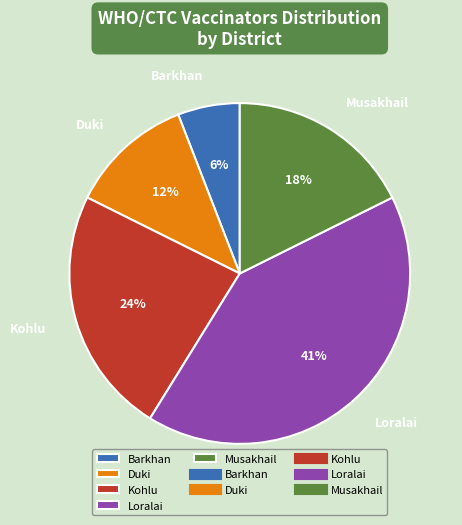

Is it true that Duki is 12% of the pie?

True